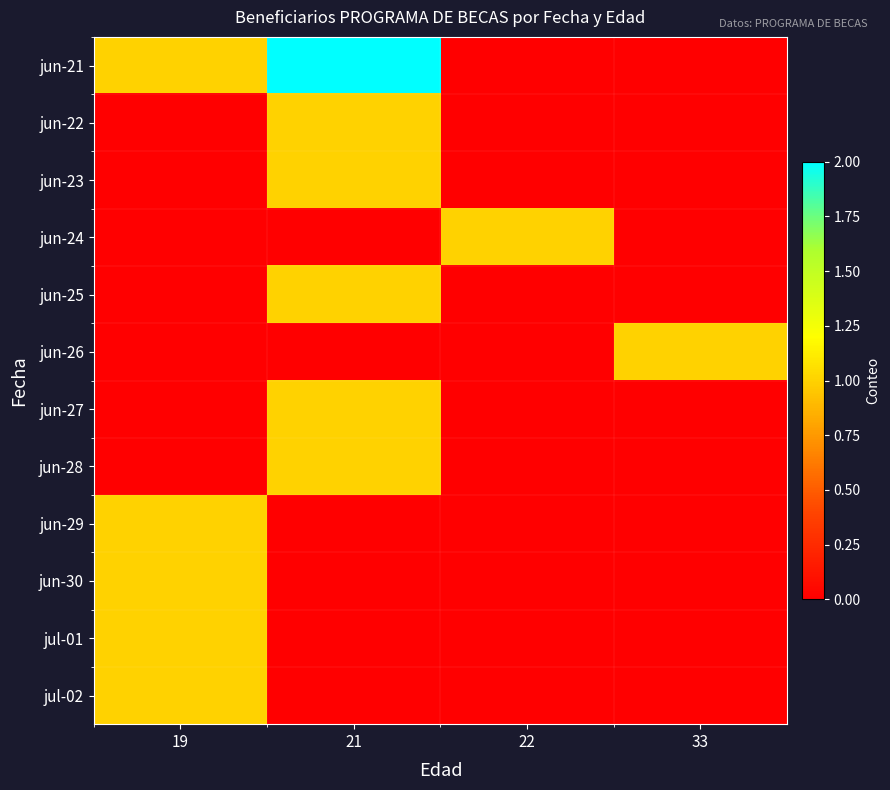

What is the total value across all series at 33?

1